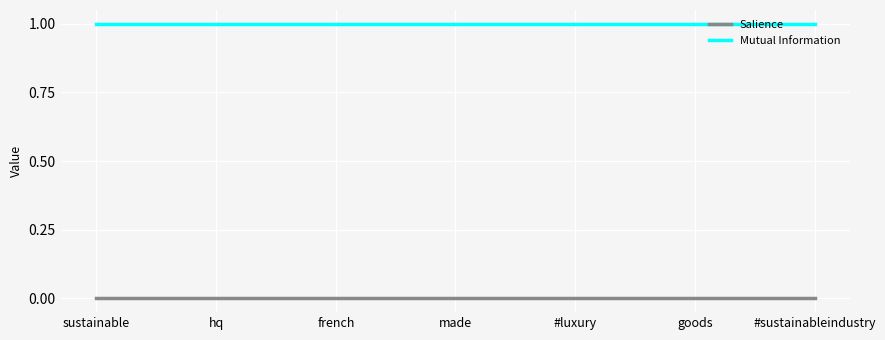

True or false: Mutual Information and Salience intersect in this chart.

False